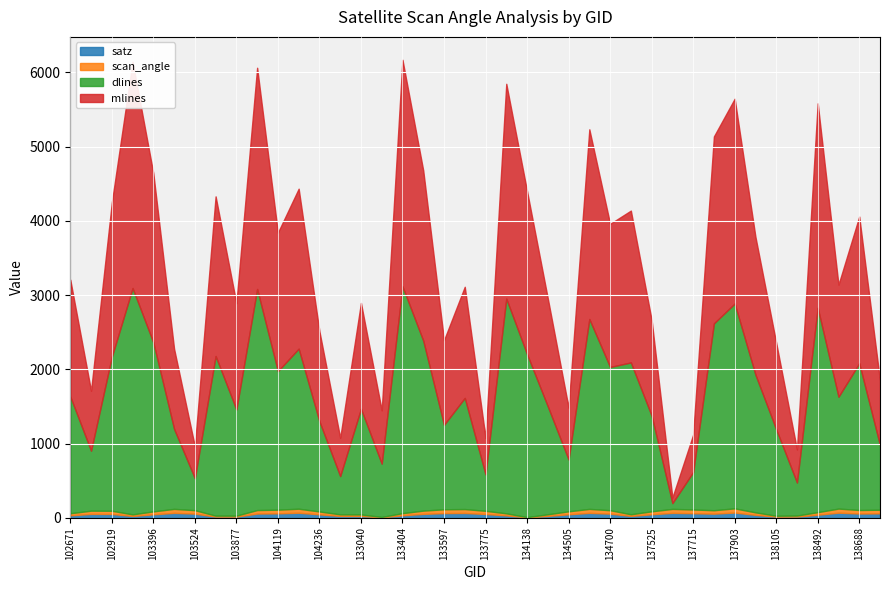

At 134517, list the series in order from smallest to largest.

scan_angle, satz, mlines, dlines